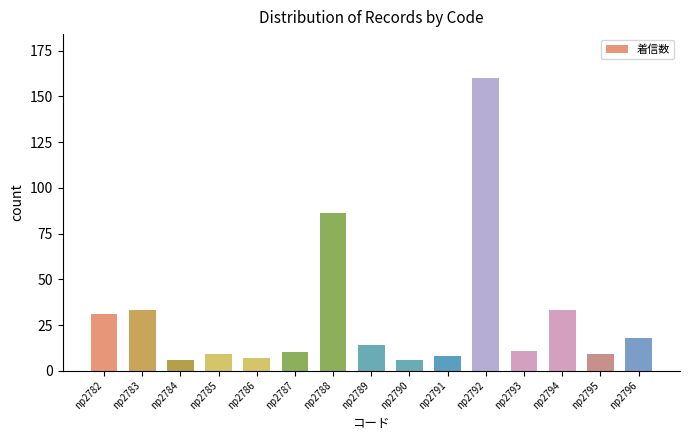

What is the difference between the maximum and minimum values?

154